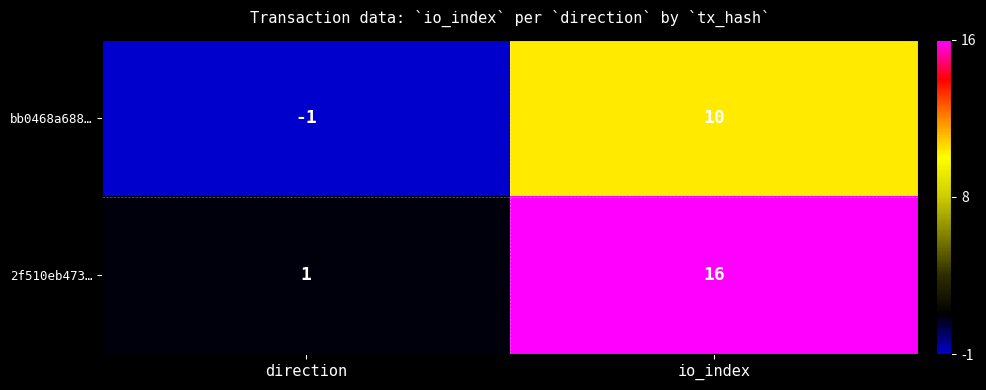

What is the difference between the highest and lowest values at io_index?

6